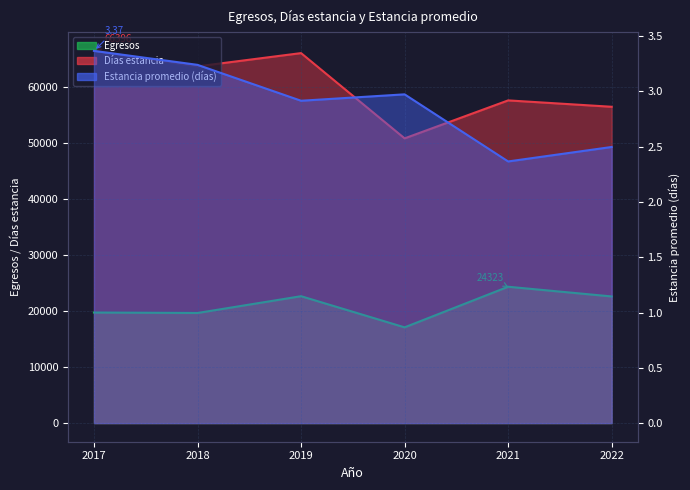

What is the difference between the highest and lowest values at 2017?

66392.6